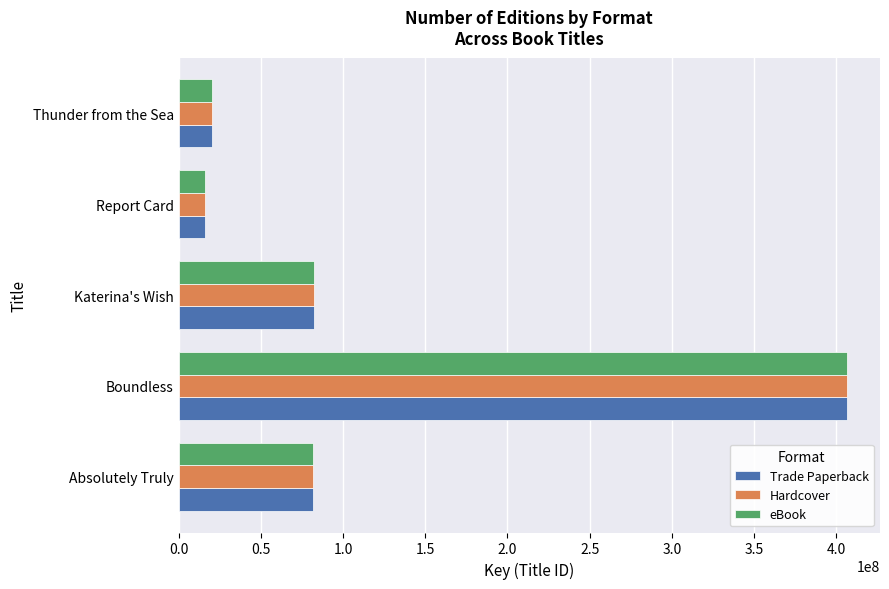

How many series are shown in this chart?

3